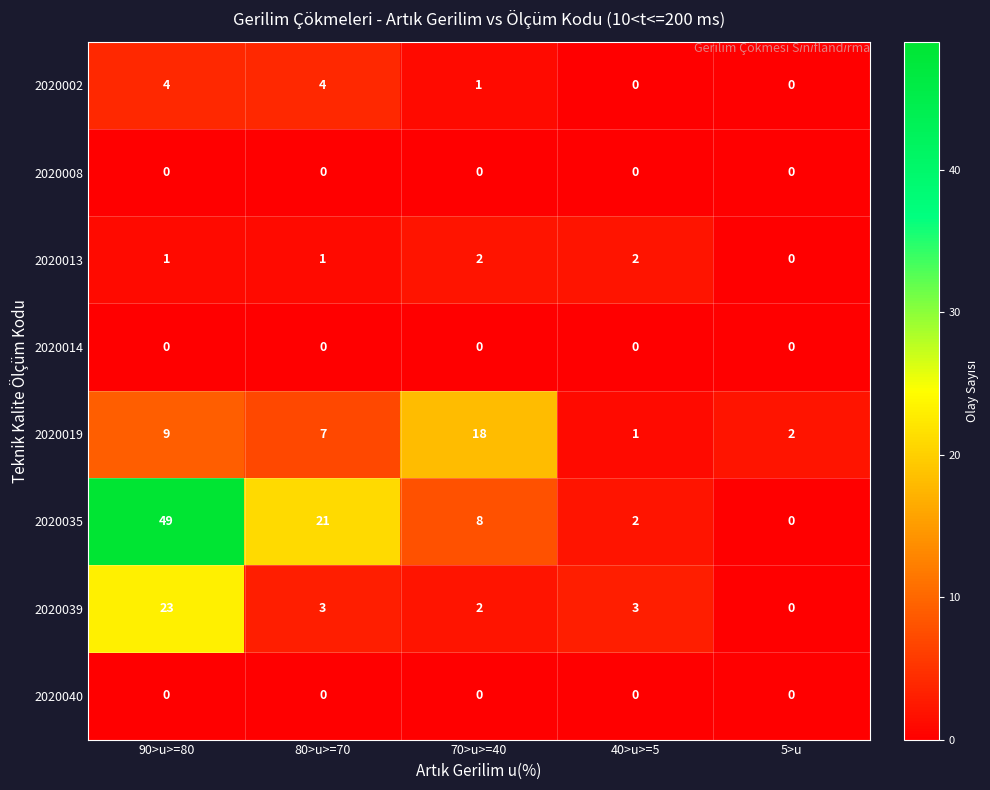

What is the greatest value displayed?

49